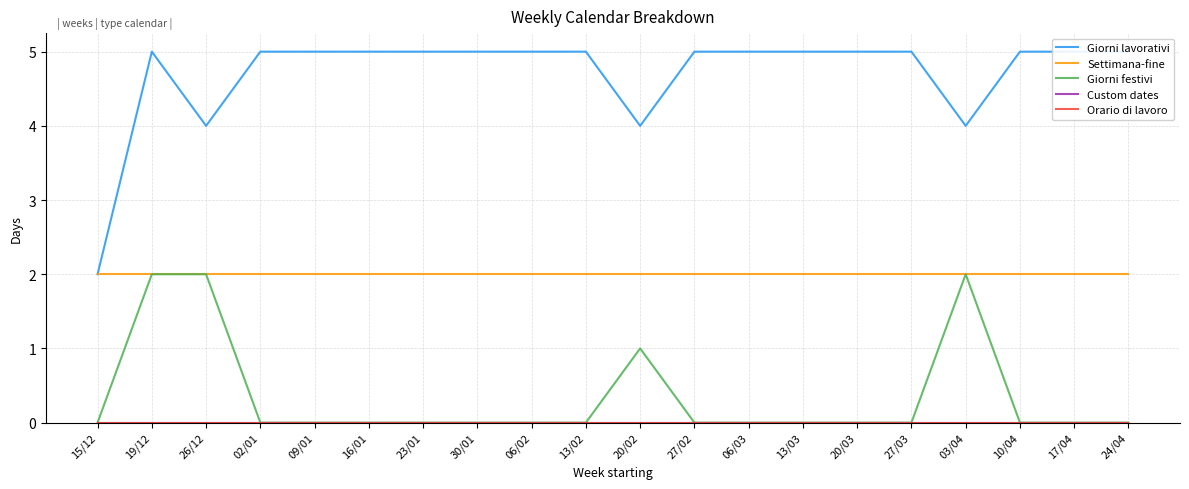

What is the spread (max minus min) of values at 24/04?

5